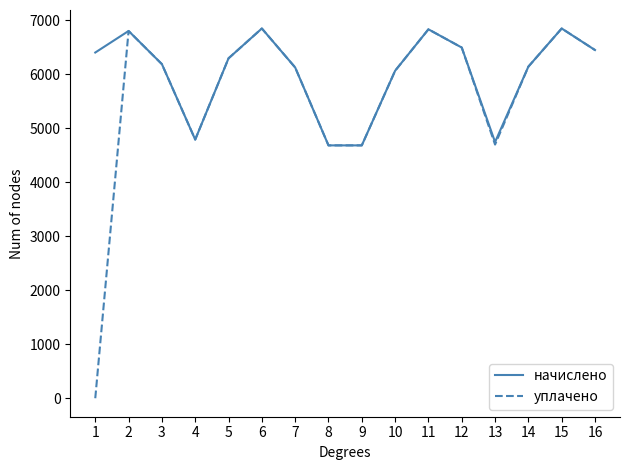

What are all the series names shown in the legend?

начислено, уплачено